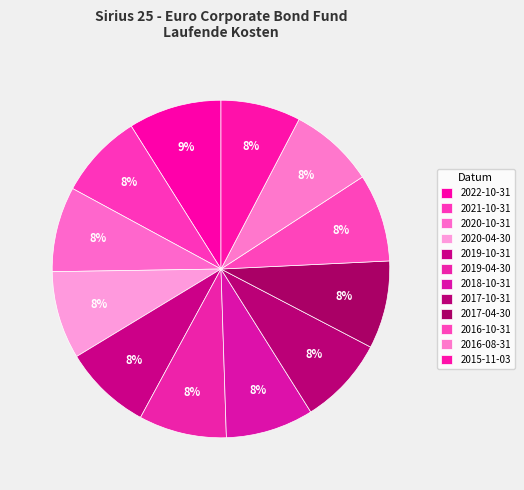

To the nearest percent, what is the average slice percentage?

8%